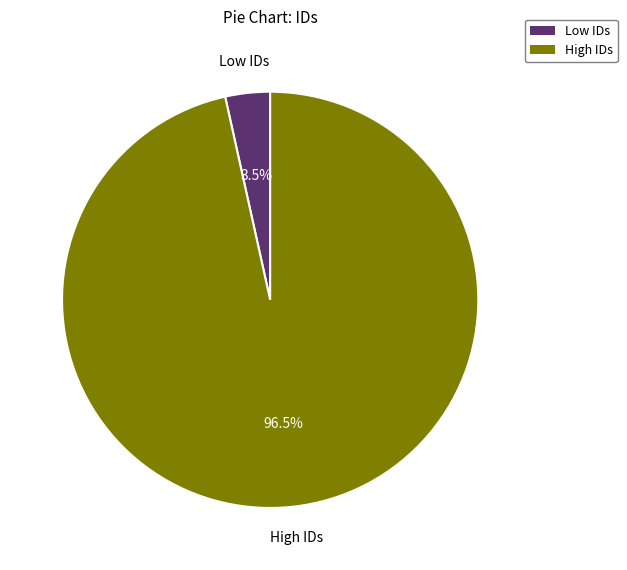

Is there a majority slice in this chart?

Yes